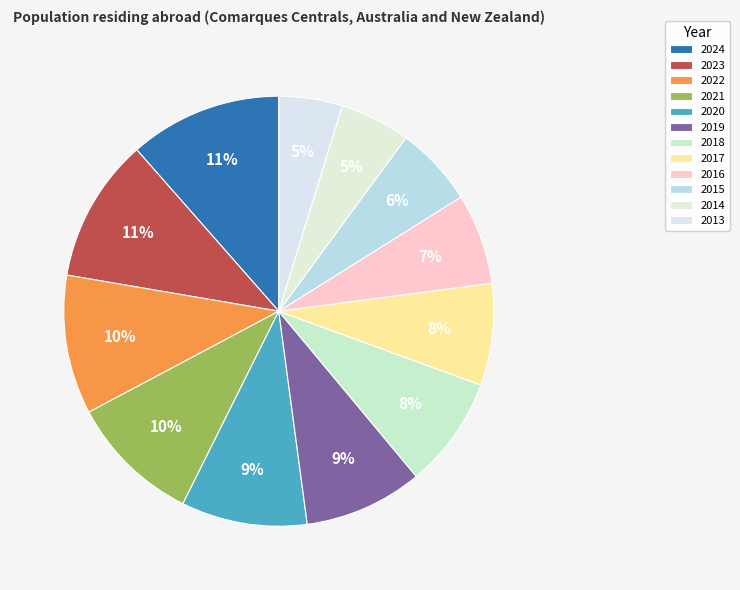

What percentage is NOT represented by 2016?

93.2%